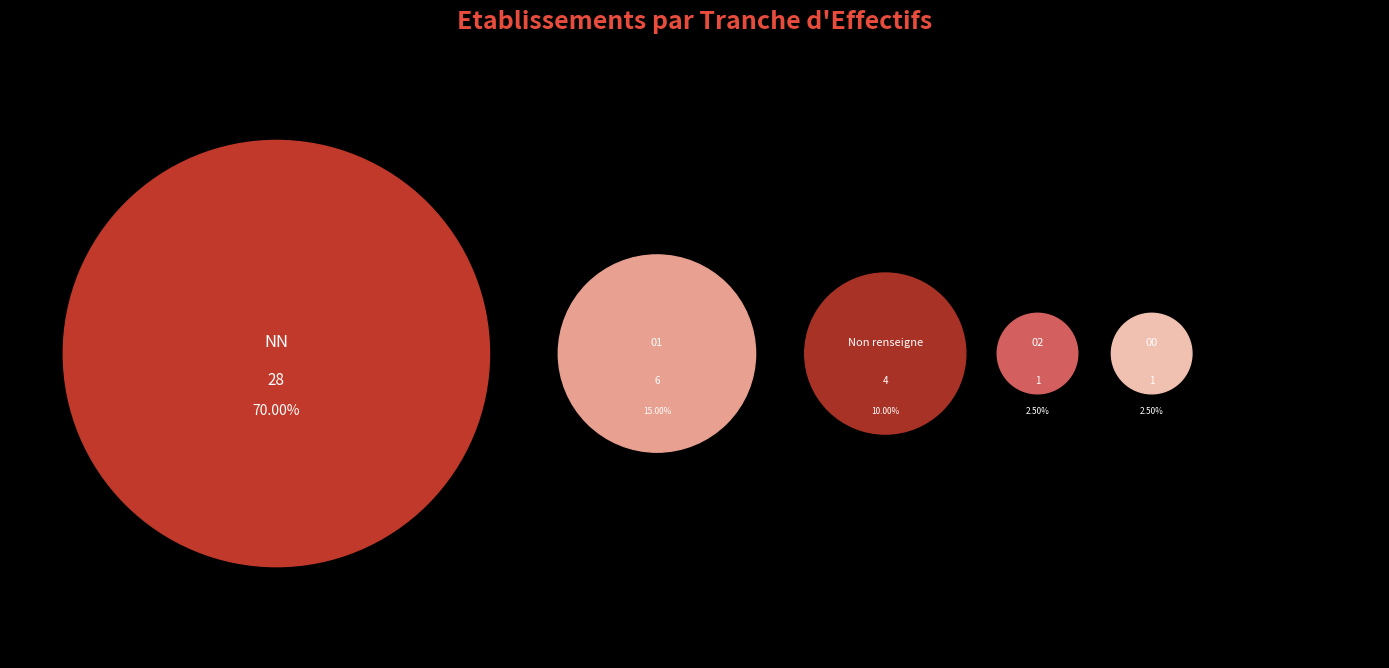

Does  represent more than half of the total?

No